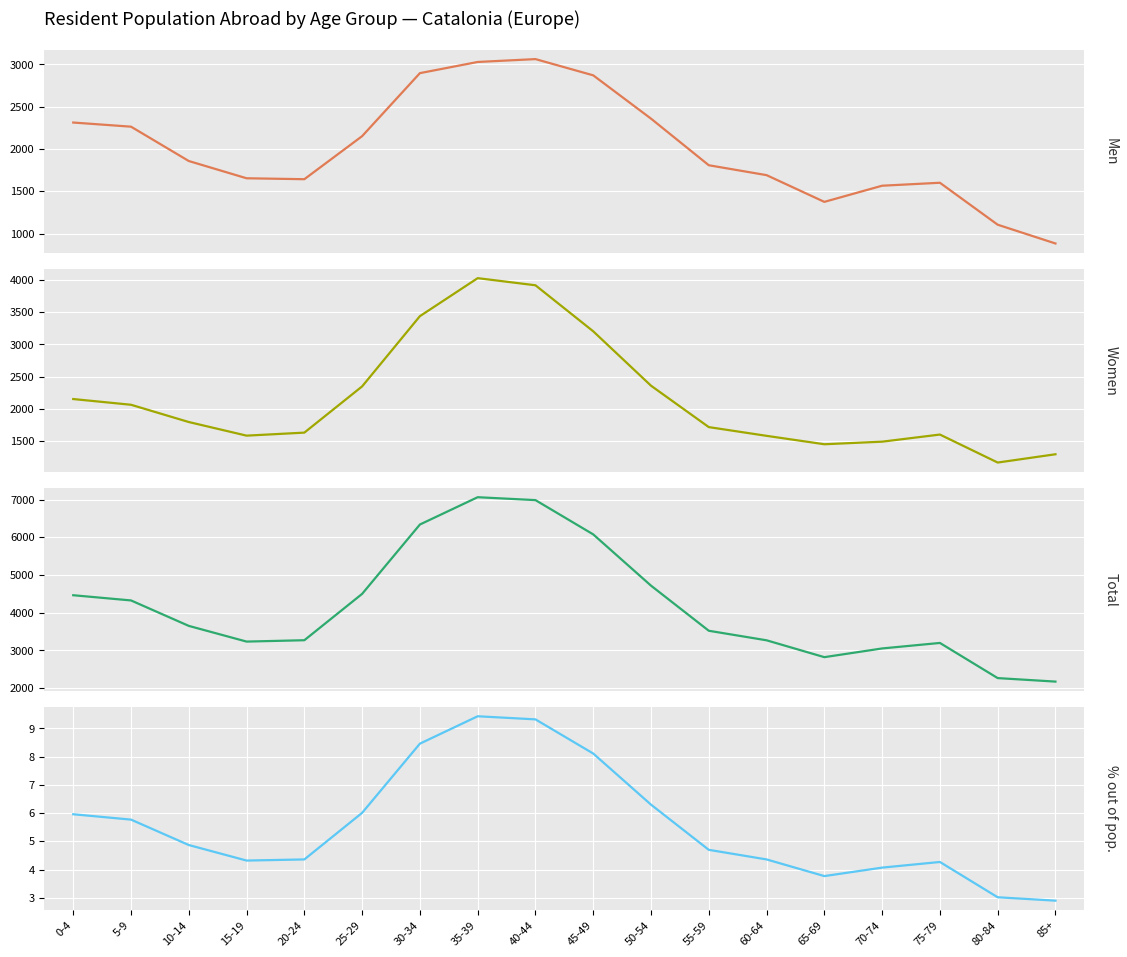

The Women series shows 1597.0 at 75-79. True or false?

True